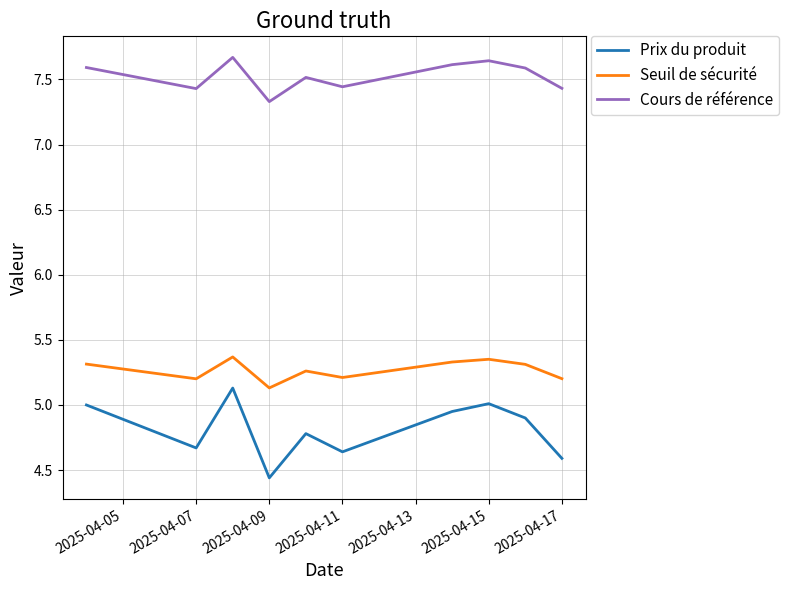

Does the chart have visible grid lines?

Yes